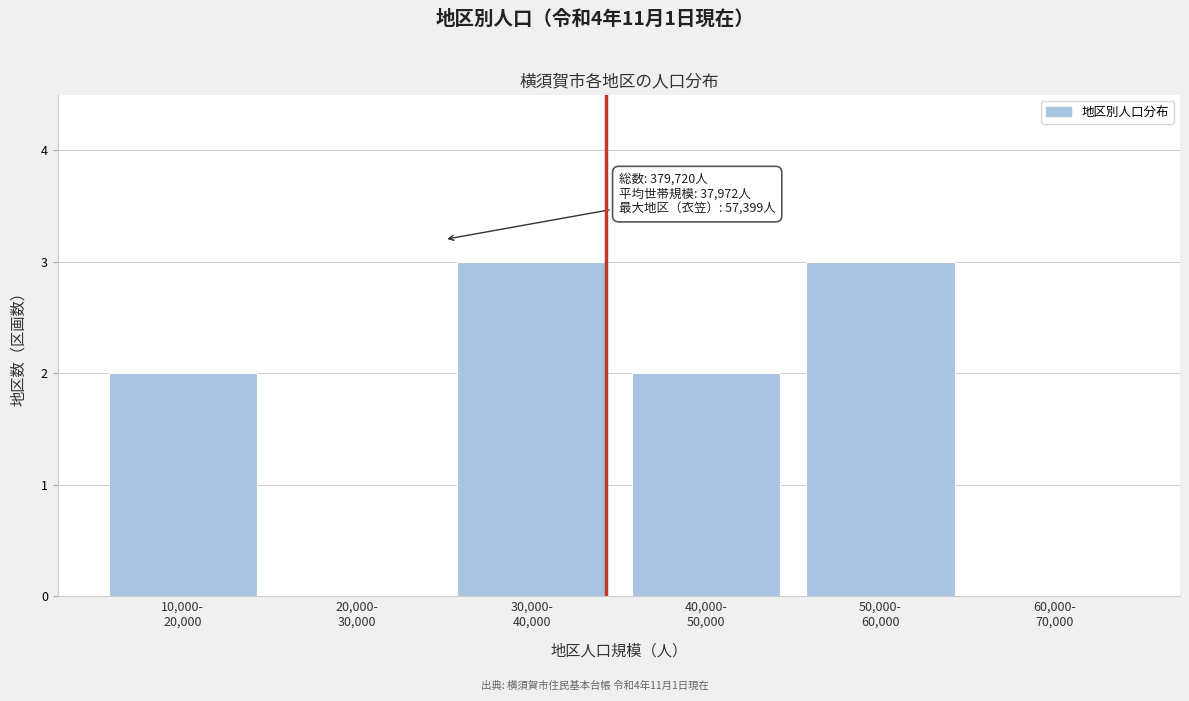

What is the greatest value displayed?

3